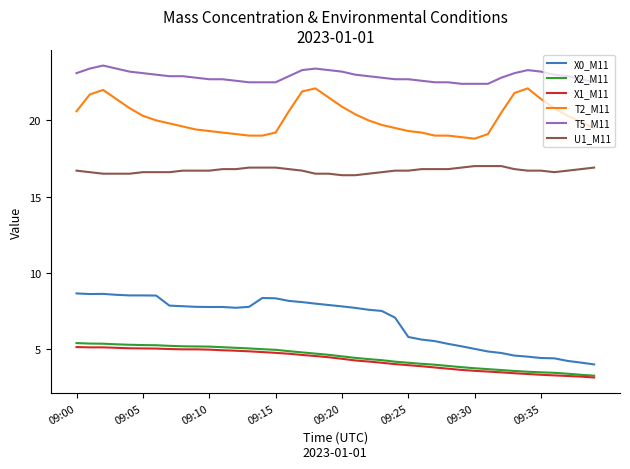

Which series has the largest total across all categories?

T5_M11